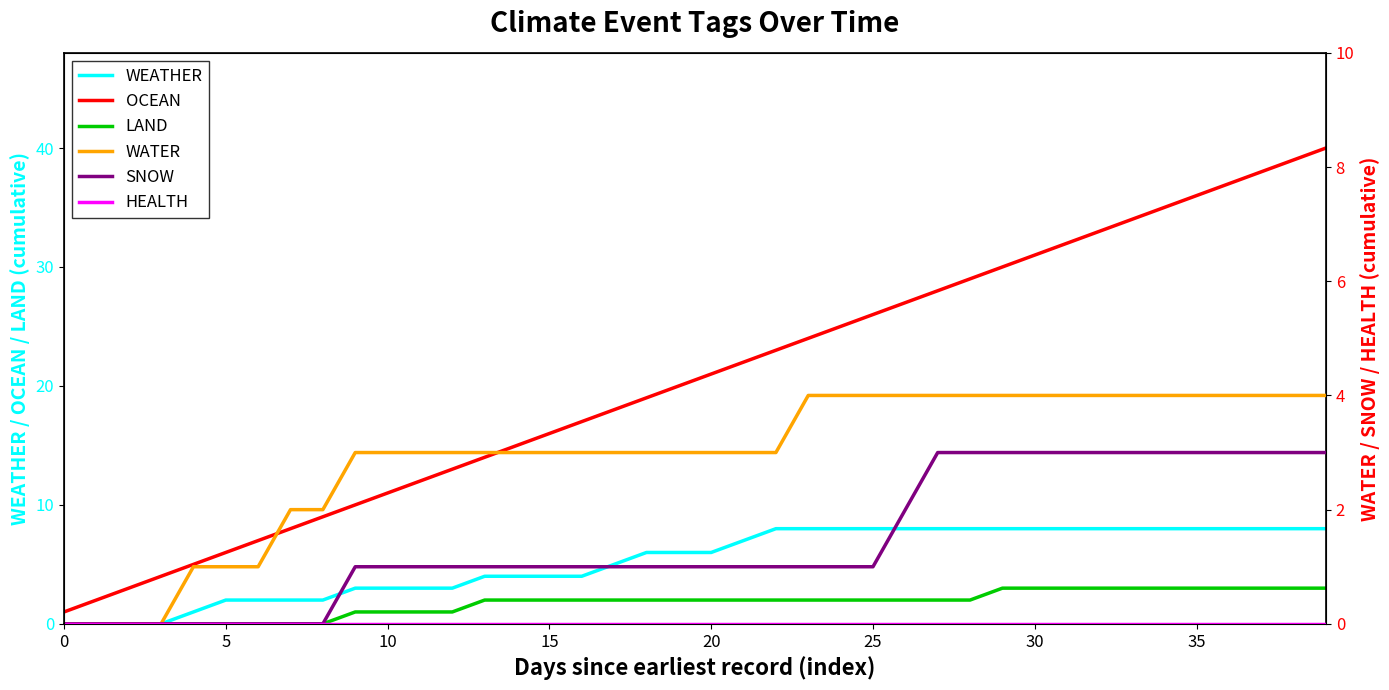

At which label does WATER first exceed 3?

23